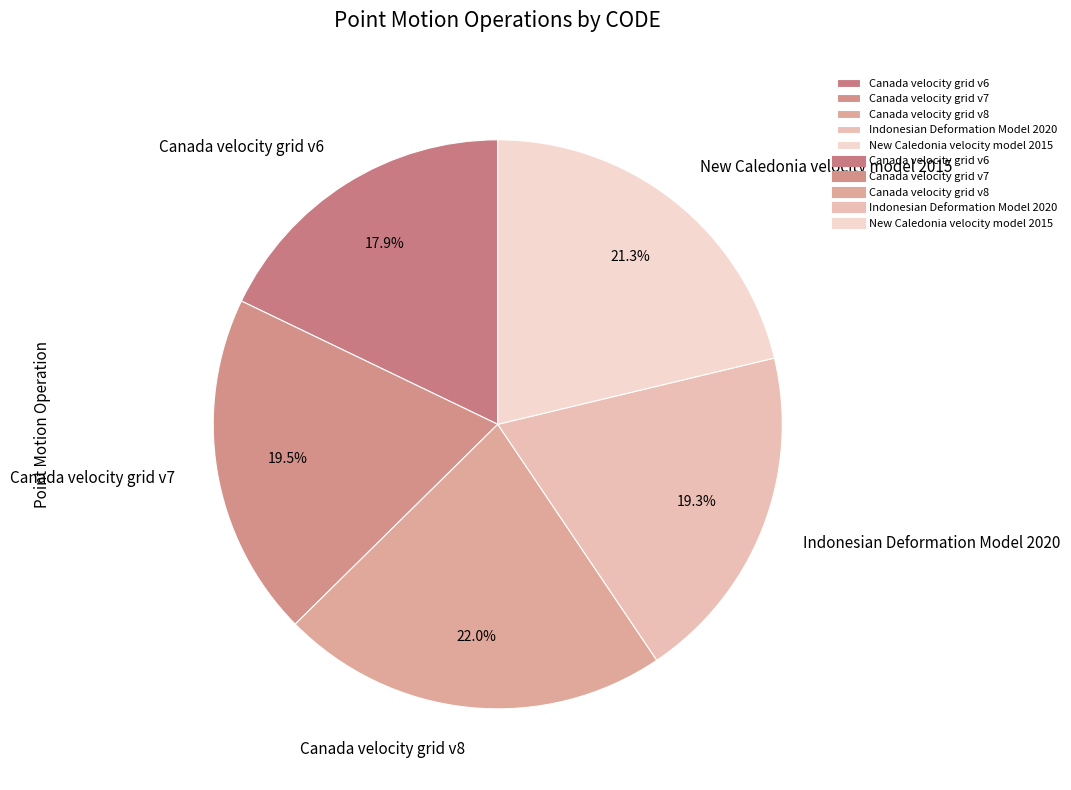

To the nearest percent, what is the combined percentage of Canada velocity grid v6 and New Caledonia velocity model 2015?

39%